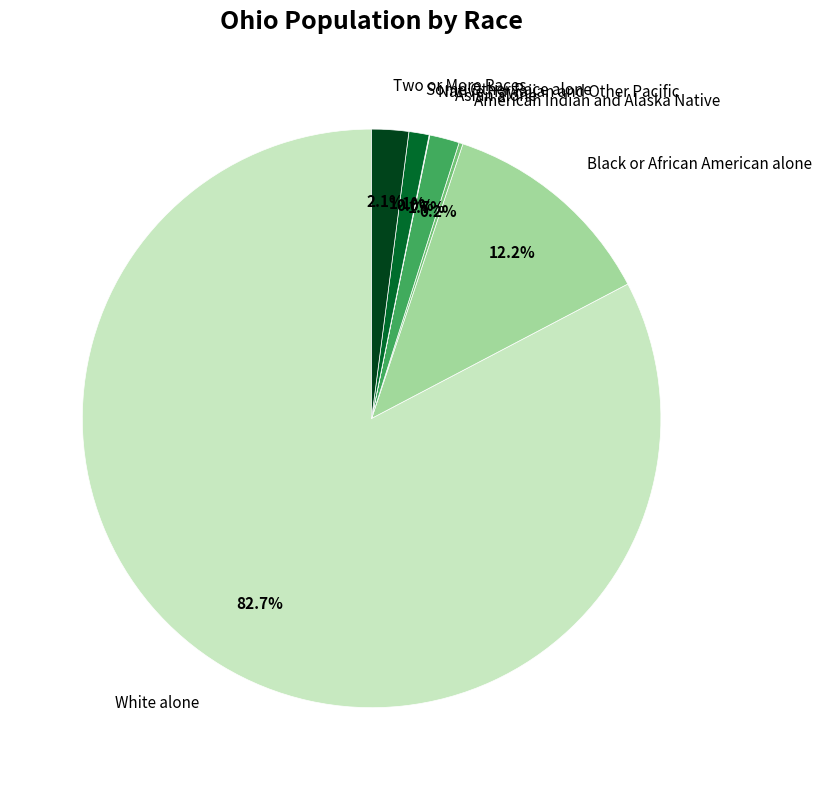

Which category has the biggest portion of the pie?

White alone